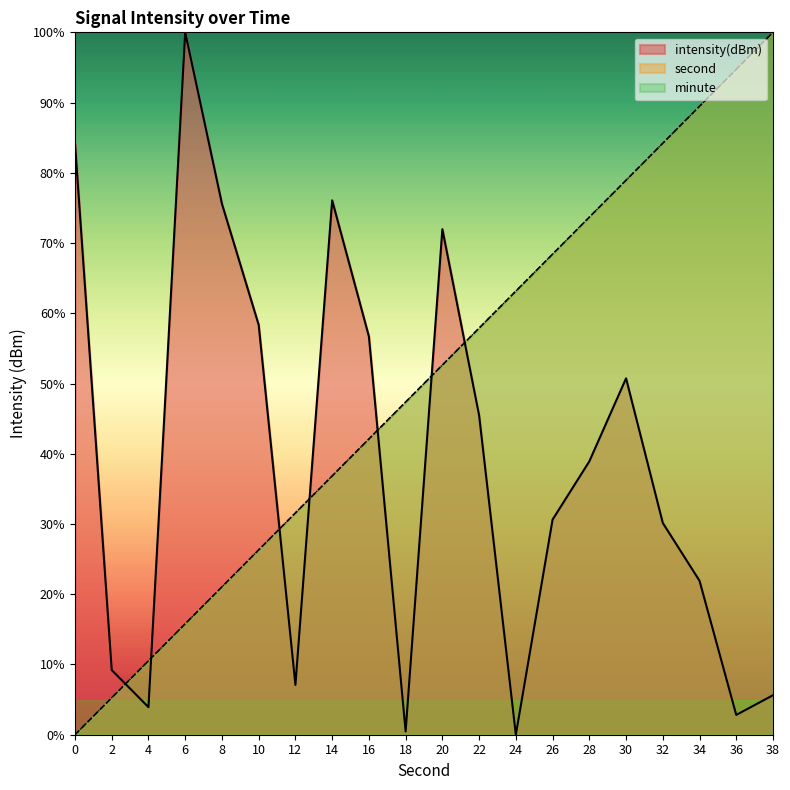

True or false: intensity has a value of 84.2 at 0.

True